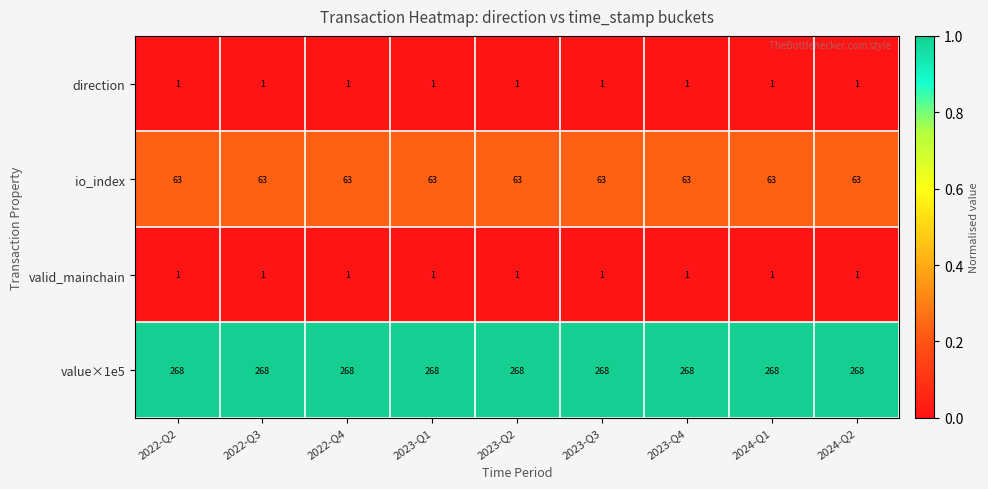

The value of direction at 2024-Q2 is 0. True or false?

False